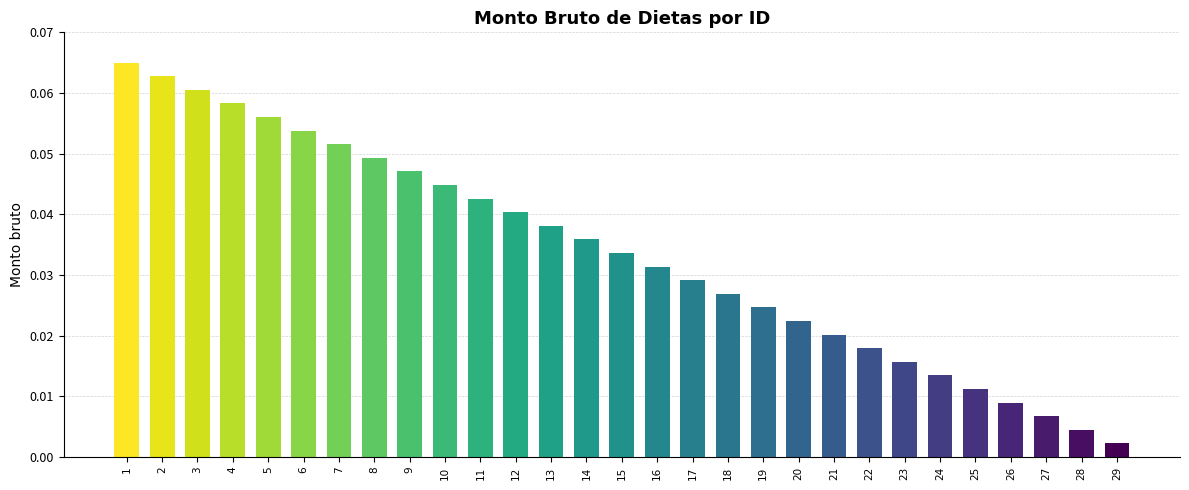

How many distinct data groups are displayed?

1